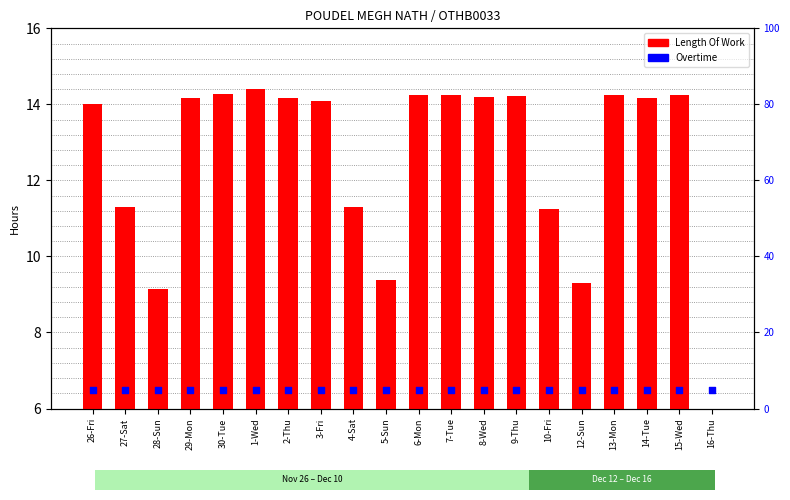

Which series has the widest spread of Y values?

Length Of Work